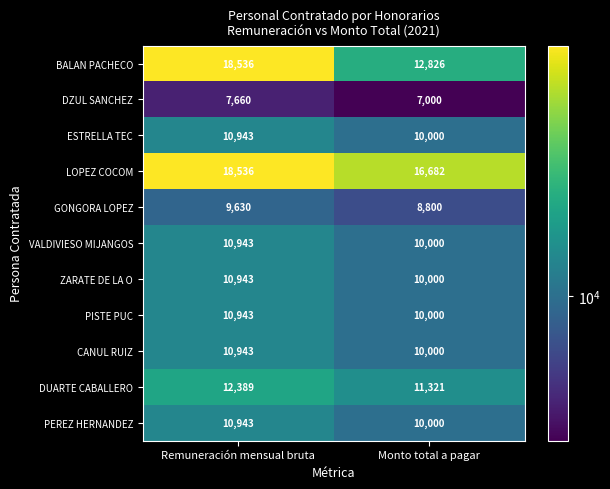

Rank the categories by DUARTE CABALLERO value from highest to lowest.

Remuneración mensual bruta, Monto total a pagar